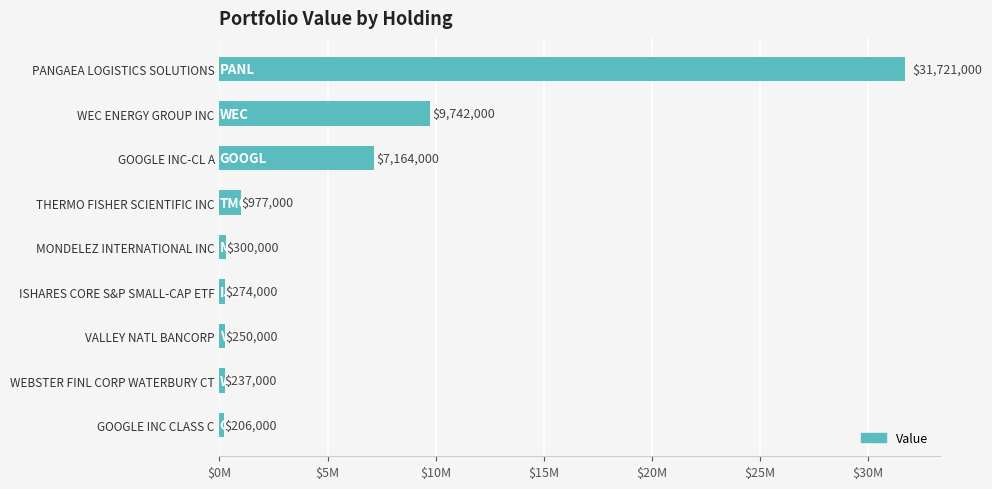

Are the bars horizontal?

Yes